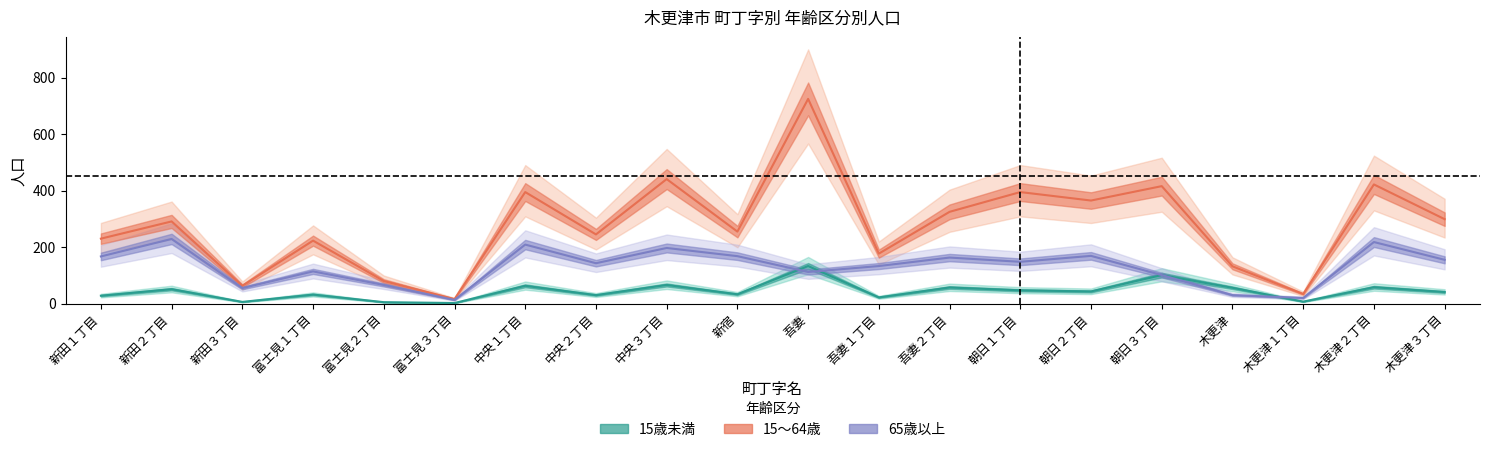

What is the lowest value of the 15～64歳 series?

16